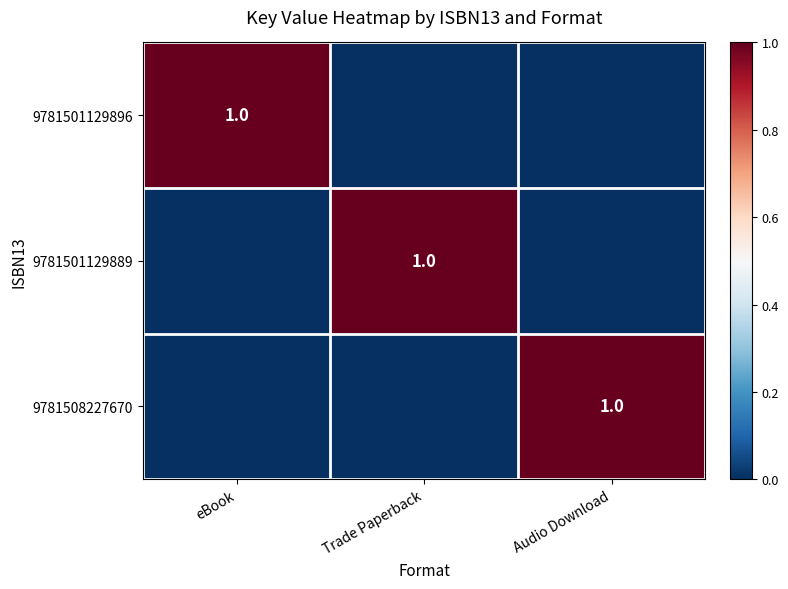

Is it true that 9781508227670 equals 0 at Audio Download?

False